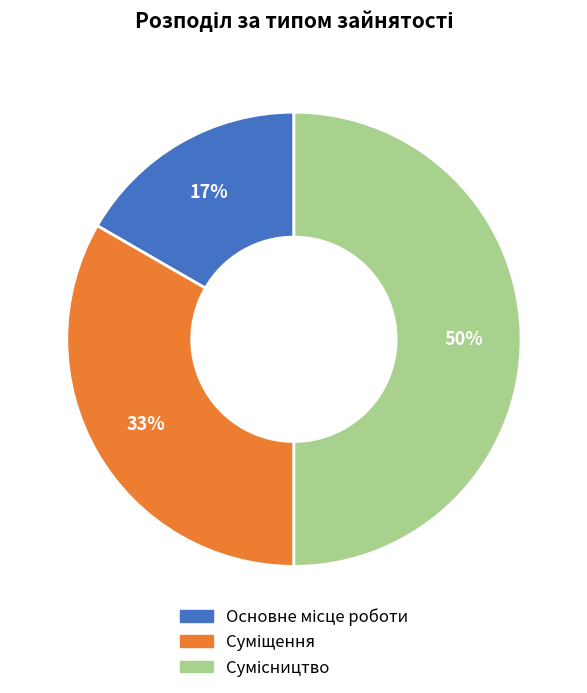

To the nearest percent, what is the difference between the largest and smallest slice percentages?

33%